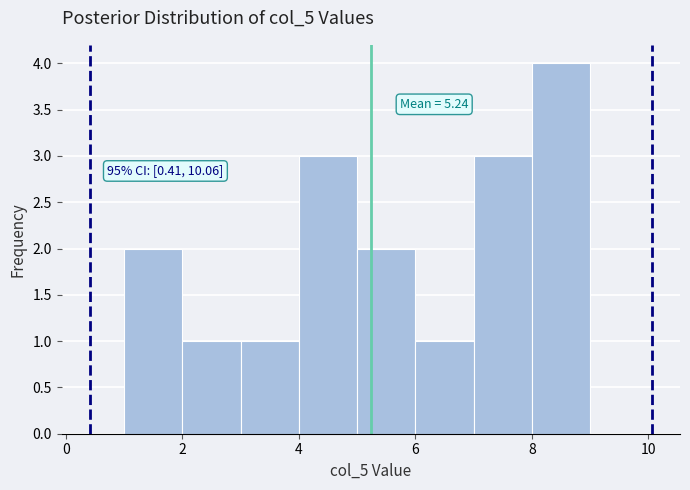

Over which range of the x-axis is the bar tallest?

8 to 9